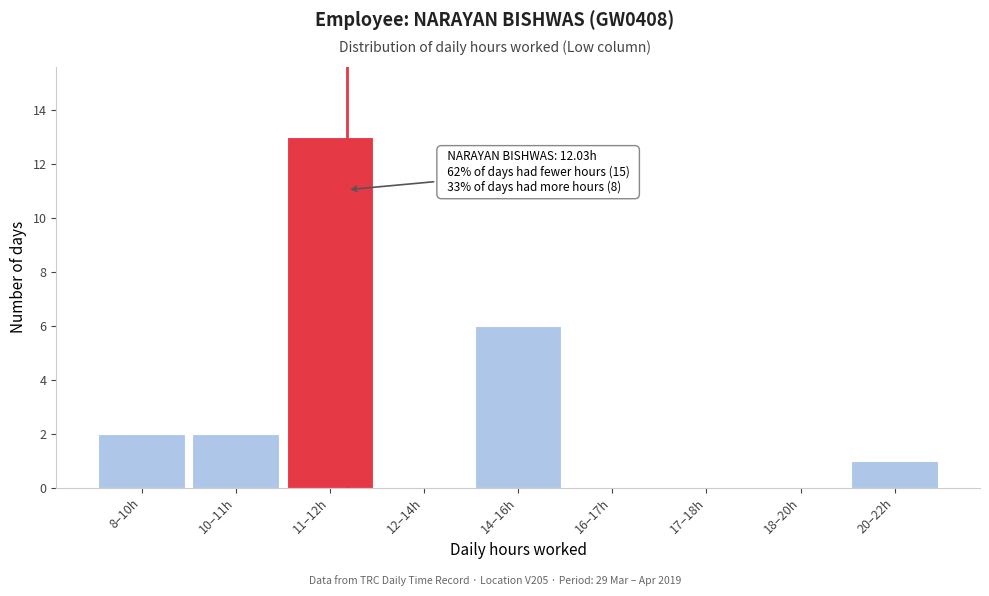

Reading right to left, extract all data points from this chart.

20–22h=1	18–20h=0	17–18h=0	16–17h=0	14–16h=6	12–14h=0	11–12h=13	10–11h=2	8–10h=2